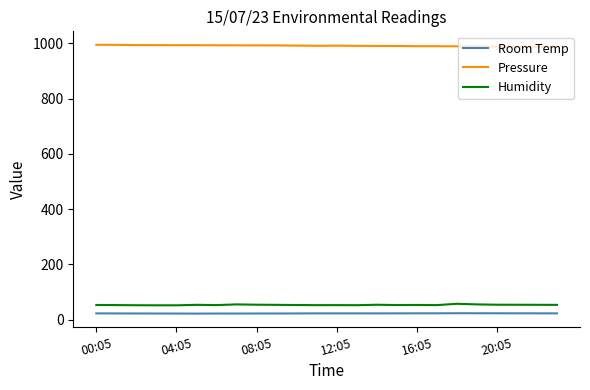

Which series has the largest total across all categories?

Pressure